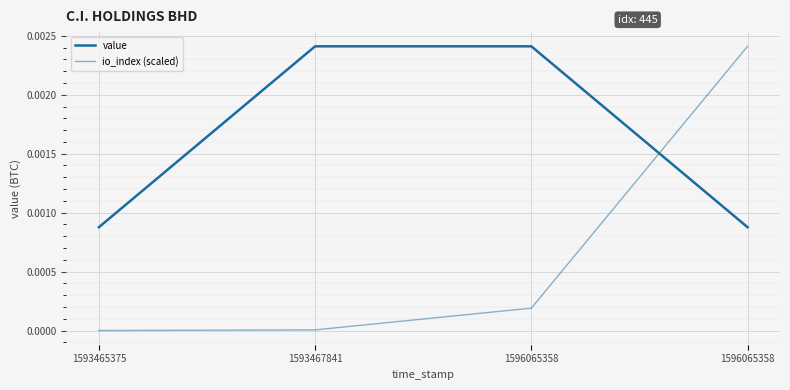

True or false: value has more than 2 points higher than both neighbors.

False